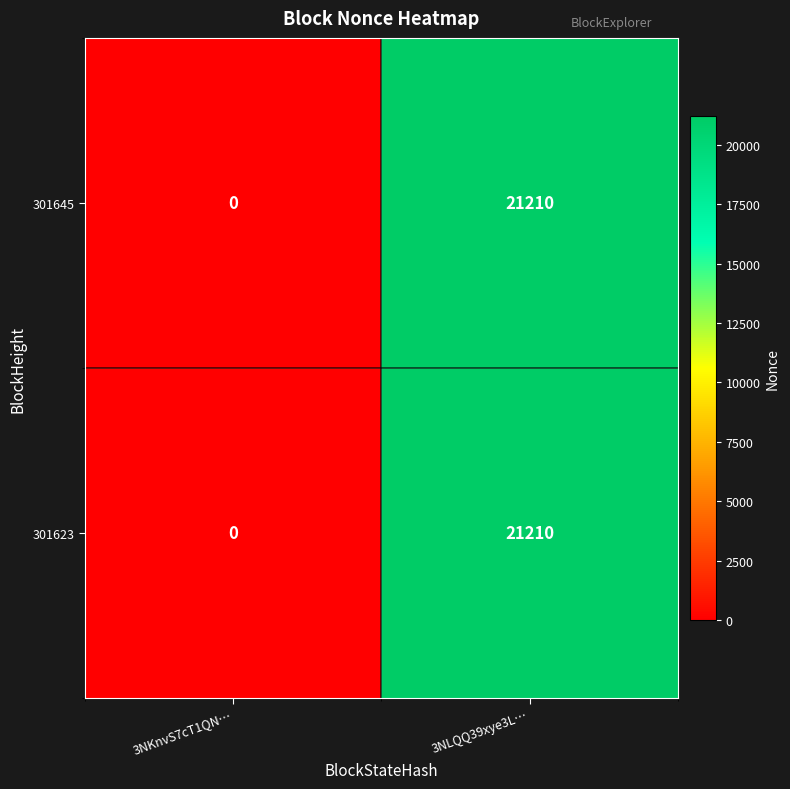

At which label is 301623 closest to 10605?

3NKnvS7cT1QN…